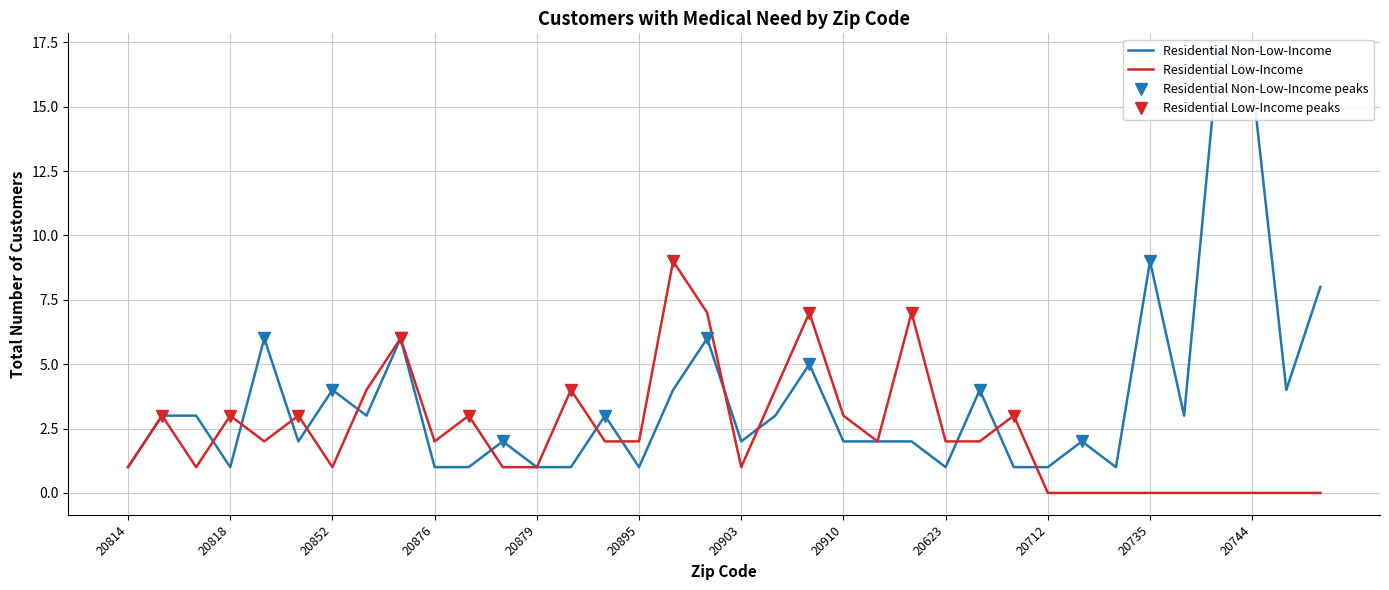

The Residential Low-Income series shows 3 at 20910. True or false?

True